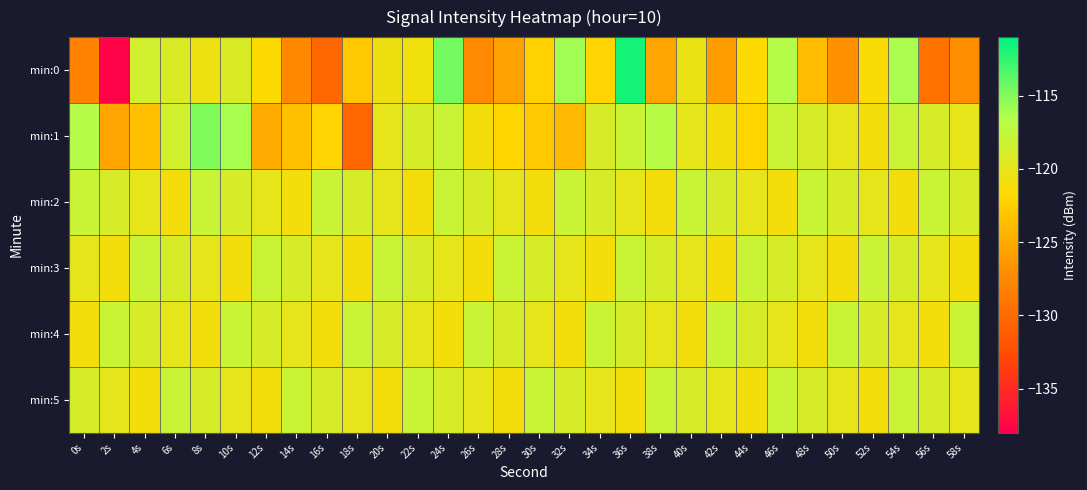

Which series has the widest spread of values?

min:0